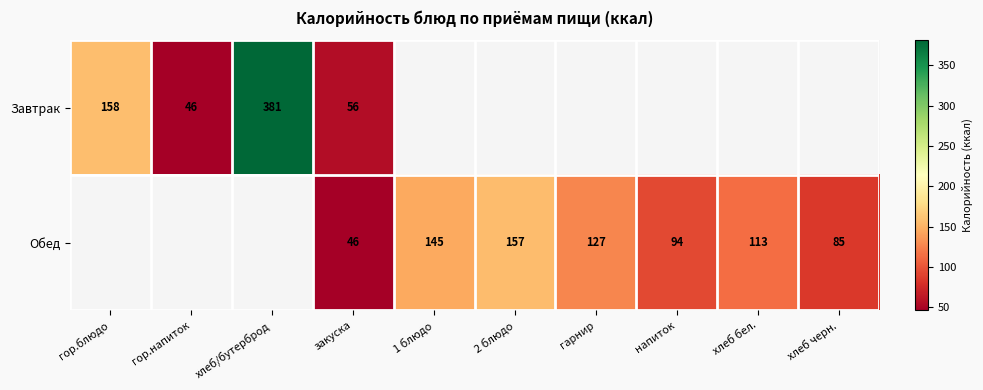

Is the value of Завтрак at хлеб/бутерброд greater than the value of Обед at хлеб бел.?

Yes